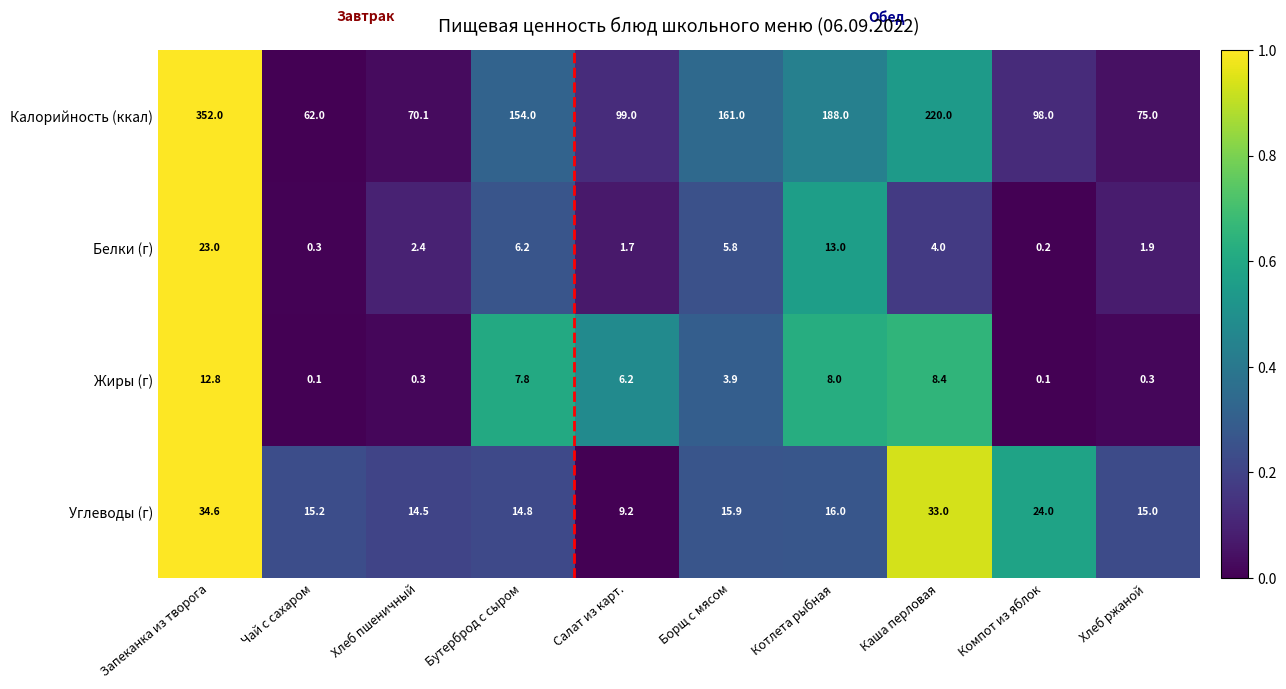

The Жиры (г) series shows 8.4 at Каша перловая. True or false?

True